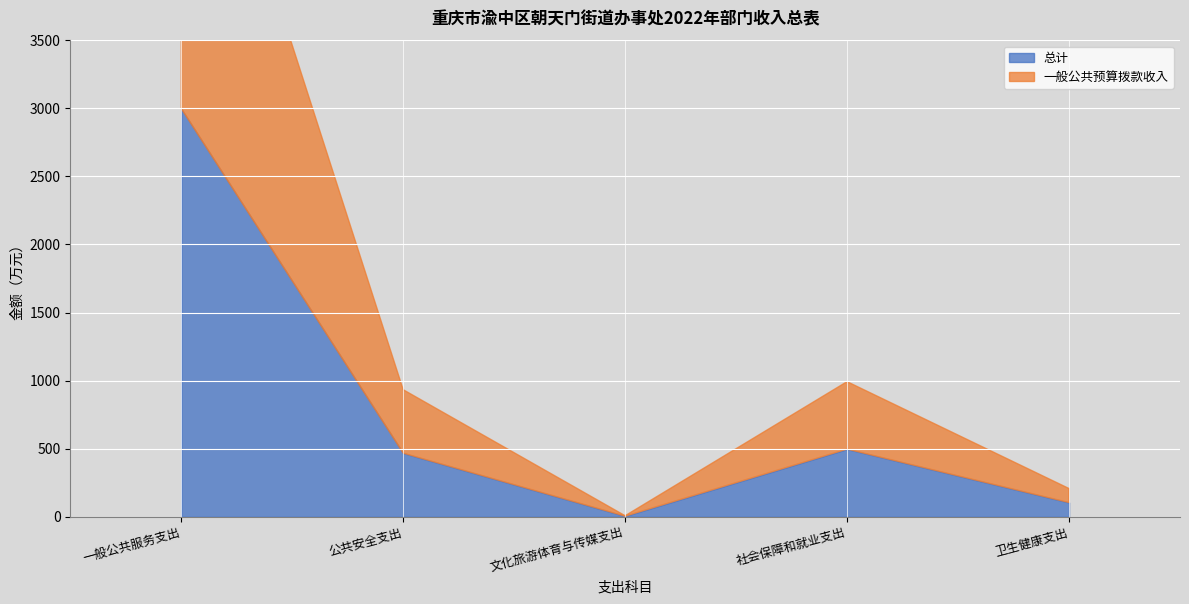

Reading right to left, list all the values displayed in this chart.

总计: 卫生健康支出=103.1	社会保障和就业支出=495.9	文化旅游体育与传媒支出=3.1	公共安全支出=466.4	一般公共服务支出=2999.2
一般公共预算拨款收入: 卫生健康支出=103.1	社会保障和就业支出=495.9	文化旅游体育与传媒支出=3.1	公共安全支出=466.4	一般公共服务支出=2999.2